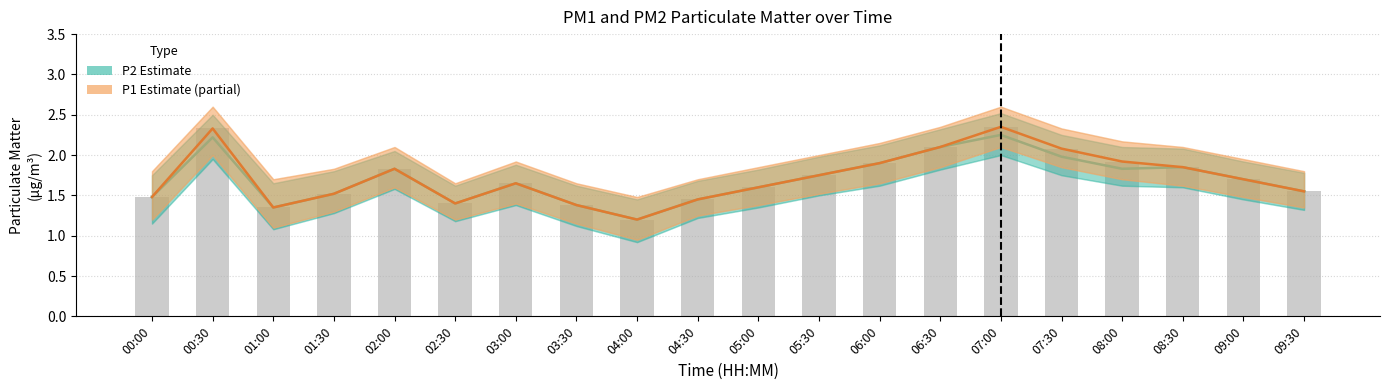

Read the P1 (Partial) value at 09:00.

1.7